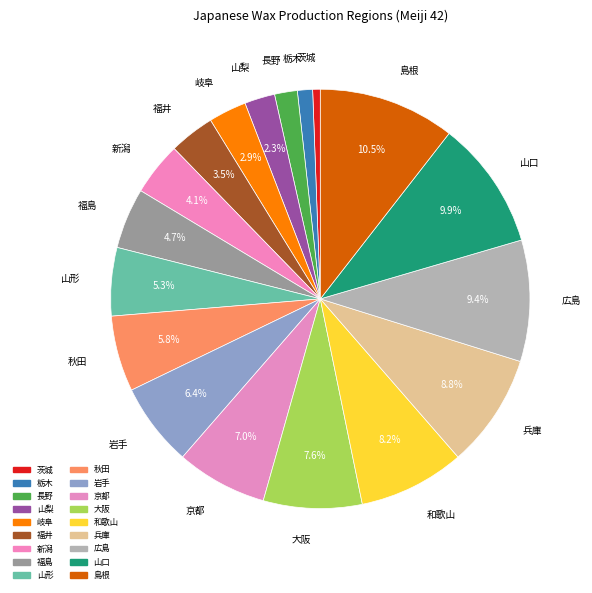

To the nearest percent, what is the difference between the 島根 and 茨城 slice percentages?

10%